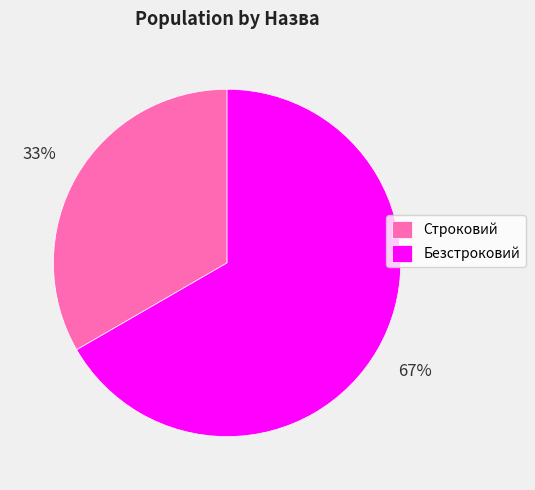

To the nearest percent, what is the average slice percentage?

50%